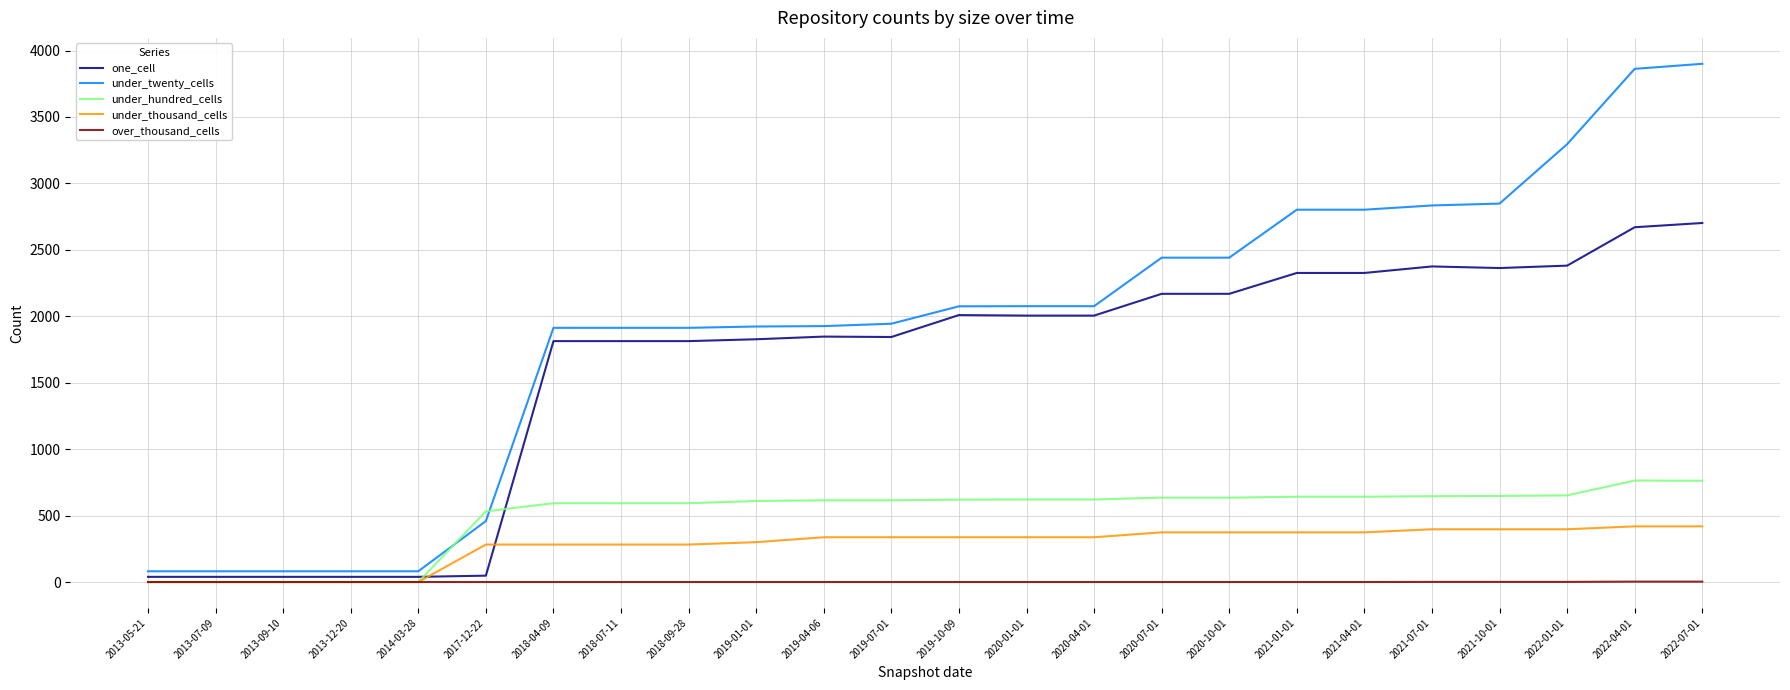

Is the value of under_thousand_cells at 2021-07-01 greater than the value of under_twenty_cells at 2022-04-01?

No